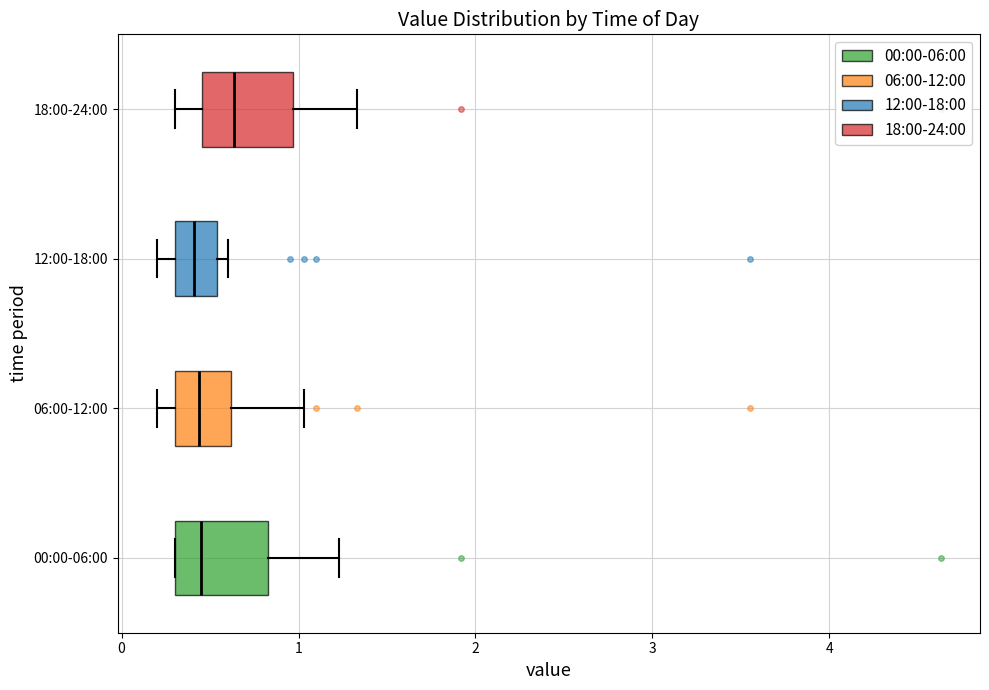

Where is the right edge of the box for 00:00-06:00 on the x-axis? The values are not printed on the chart, so give them approximately, as read against the axis.

0.8